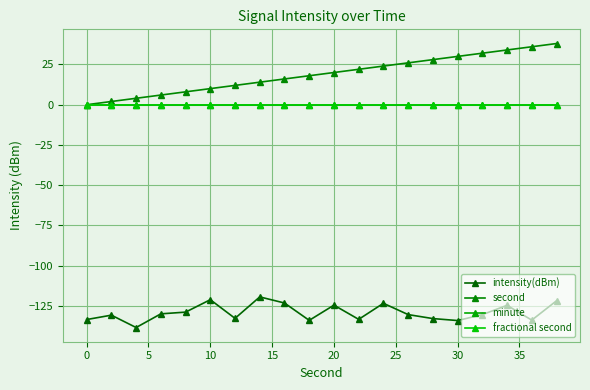

Is this an area chart (filled region under the line)?

No